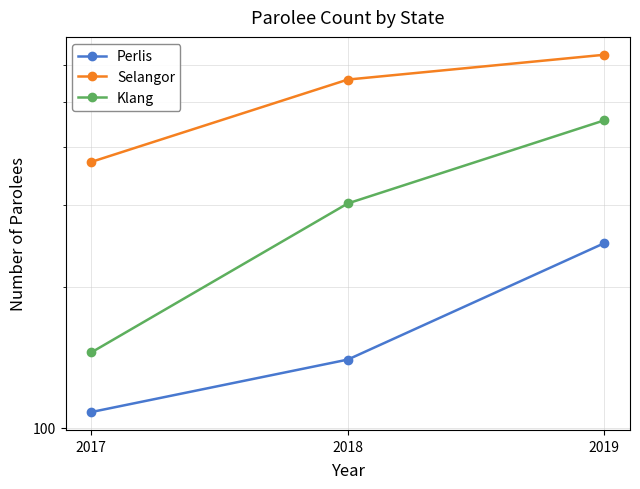

At which category is the sum across all series the highest?

2019